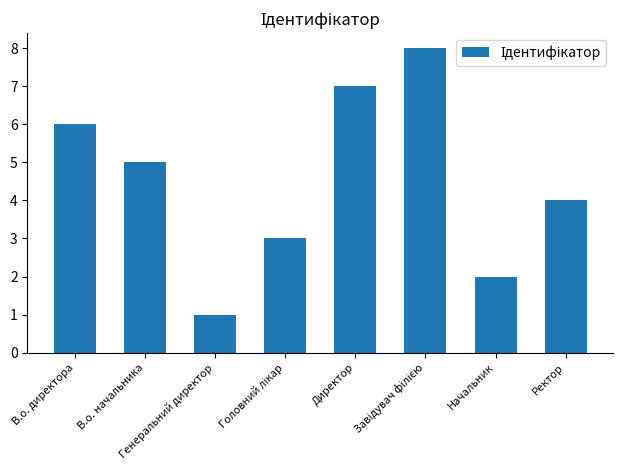

What is the sum of the values at Директор and В.о. директора?

13